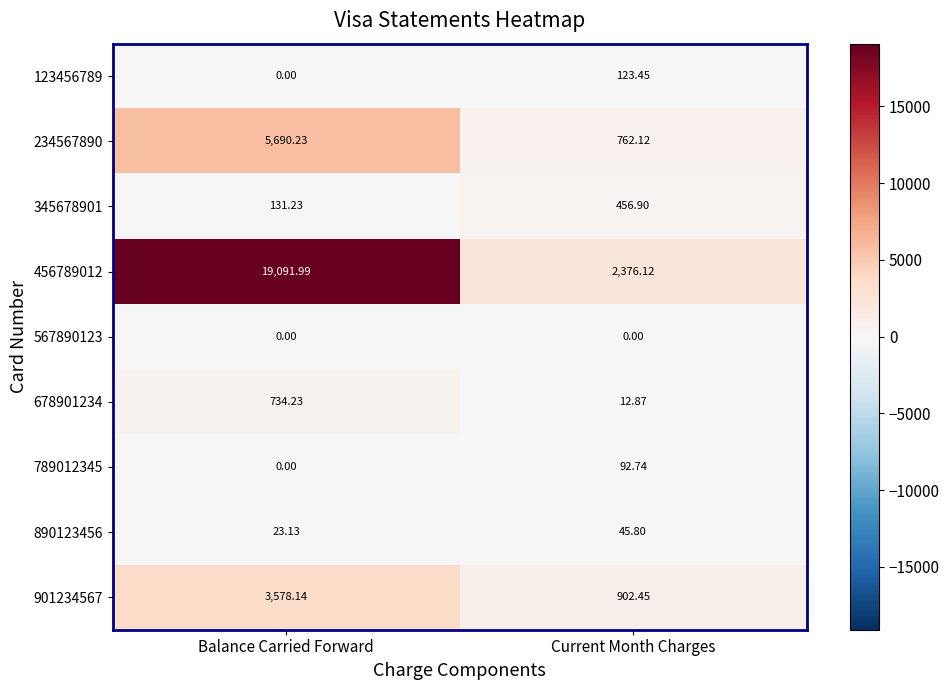

Rank the categories by 234567890 value from highest to lowest.

Balance Carried Forward, Current Month Charges